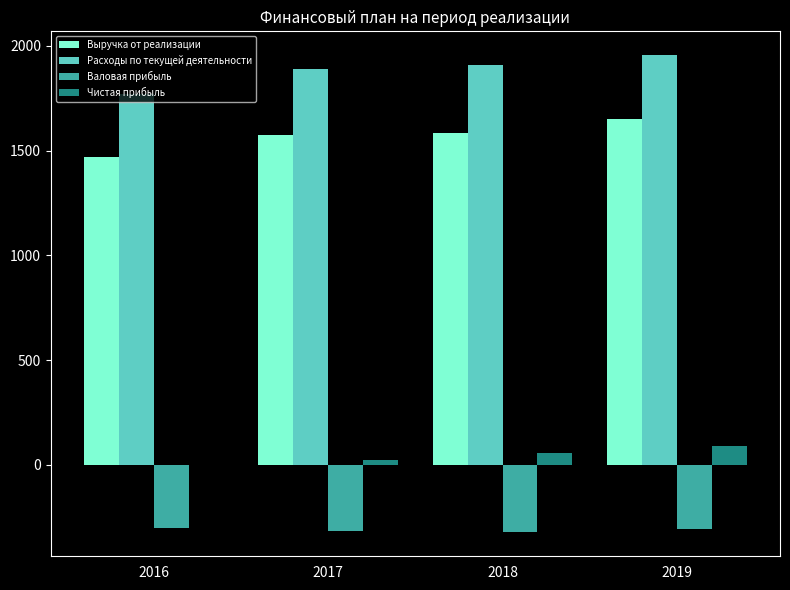

The Чистая прибыль series shows 23.2 at 2017. True or false?

True